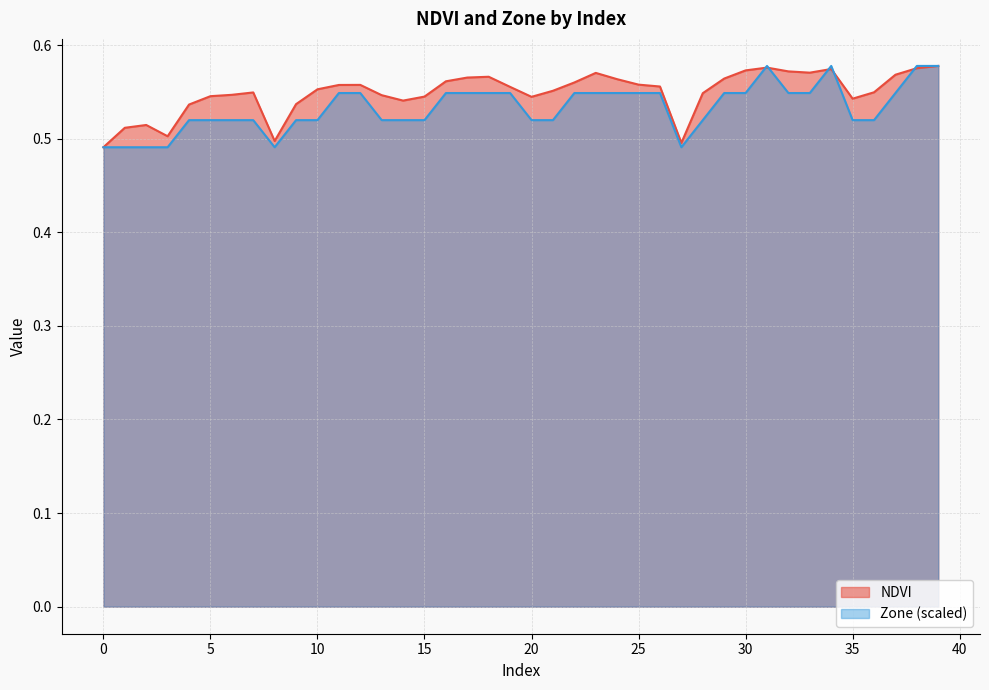

How many lines are shown in the chart?

2